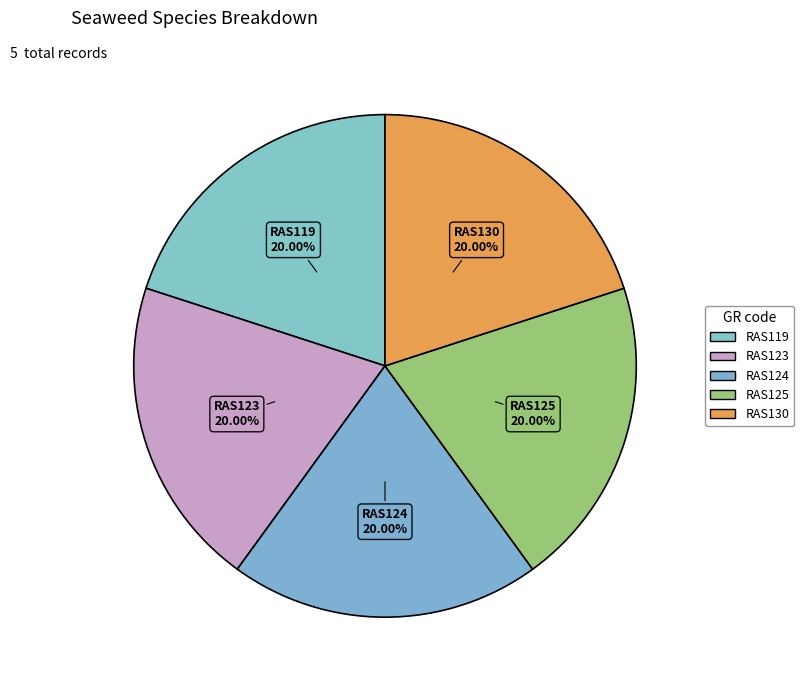

To the nearest percent, what percentage of the pie is RAS124?

20%